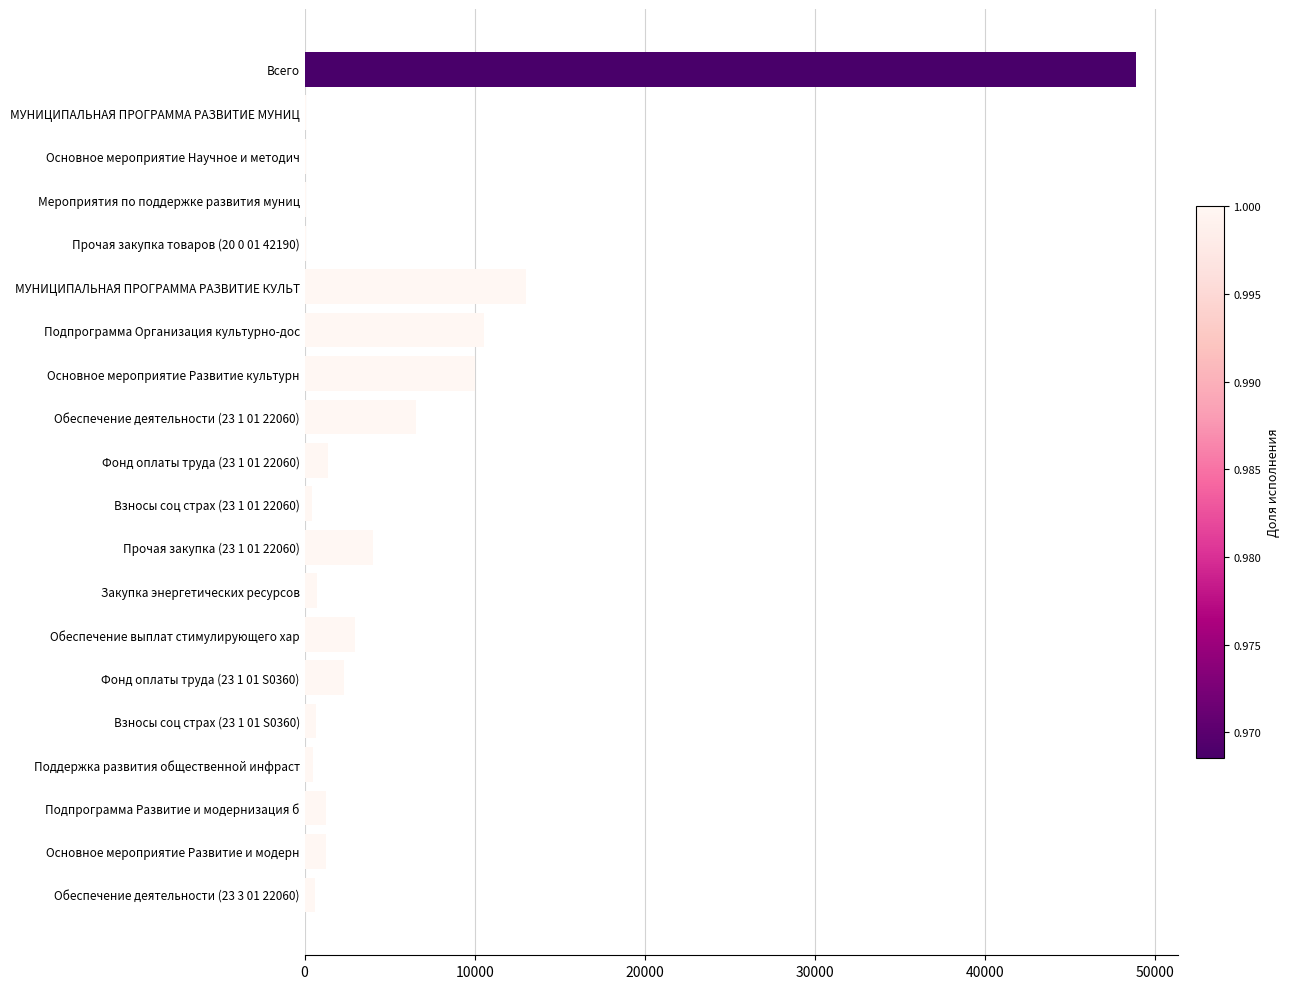

What is the average value?

5271.5